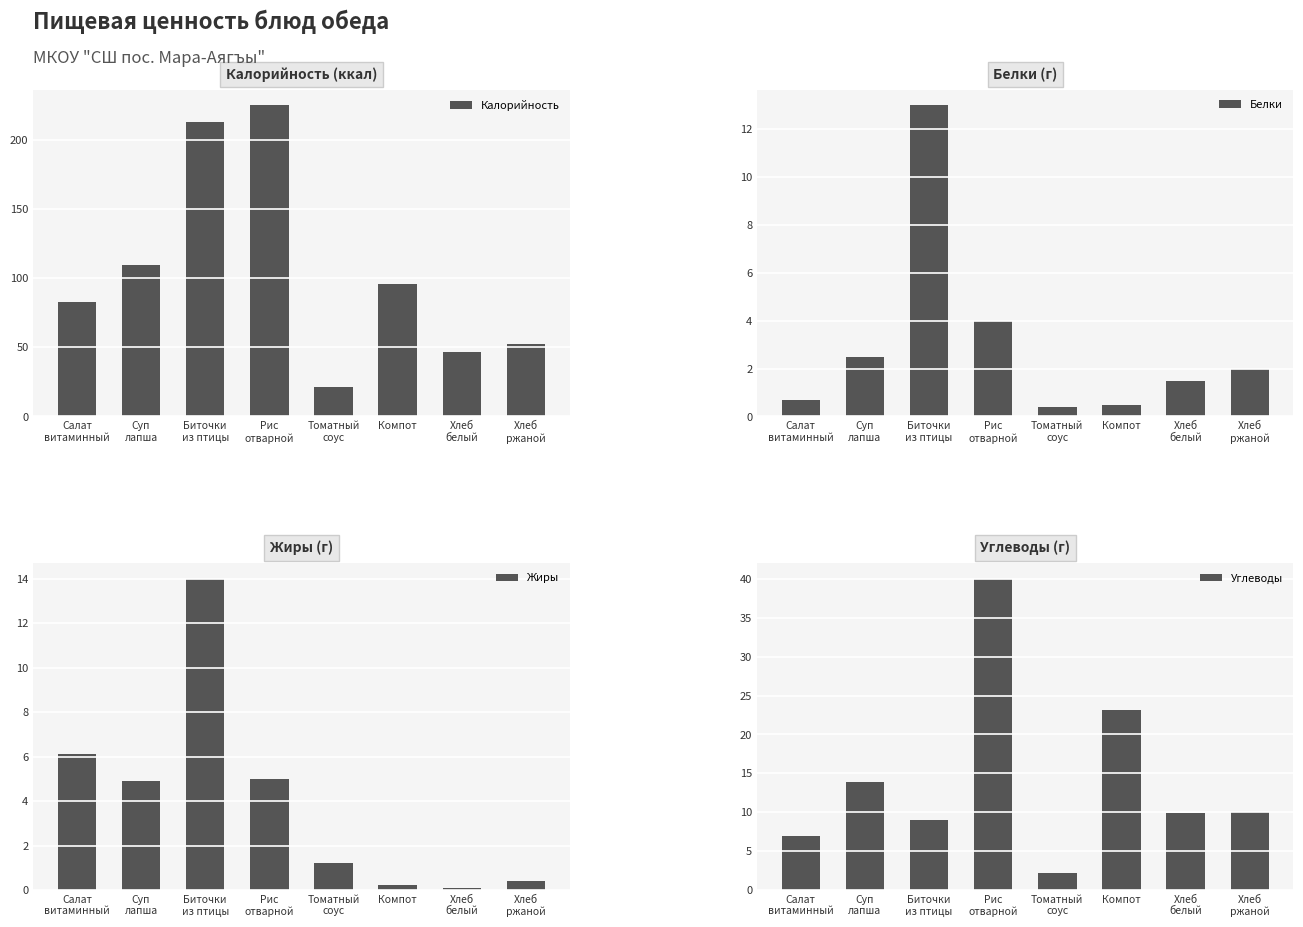

Between Компот and Суп
лапша, which is larger?

Суп
лапша